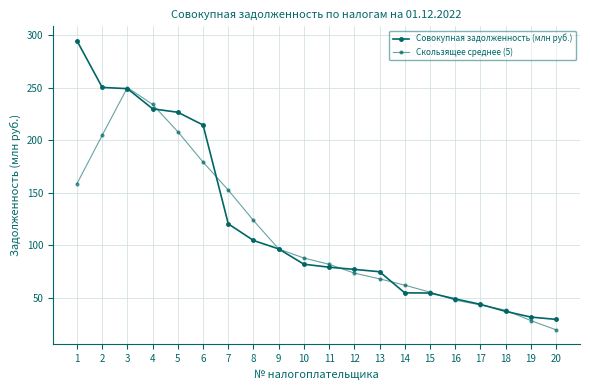

Is this an area chart (filled region under the line)?

No